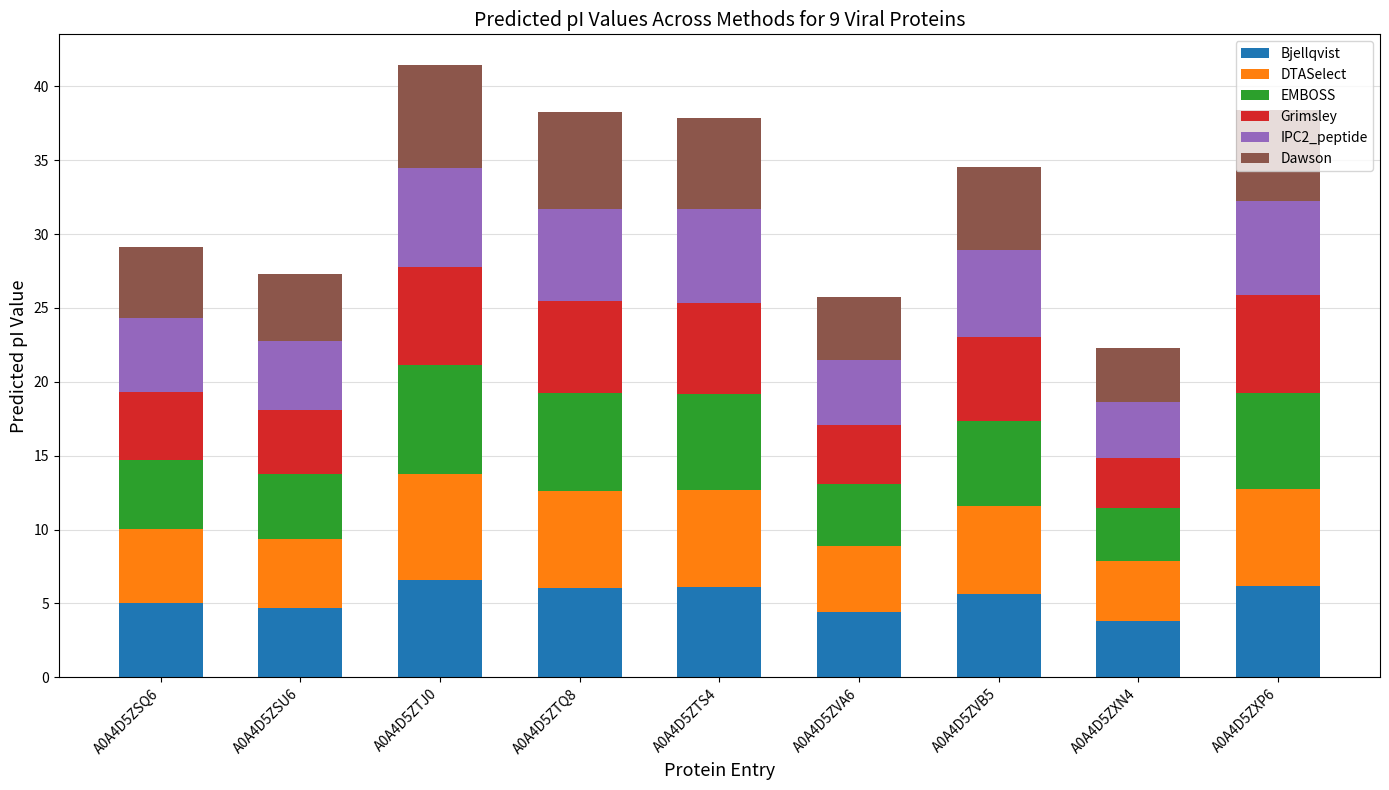

What is the total value across all series at A0A4D5ZXP6?

38.4